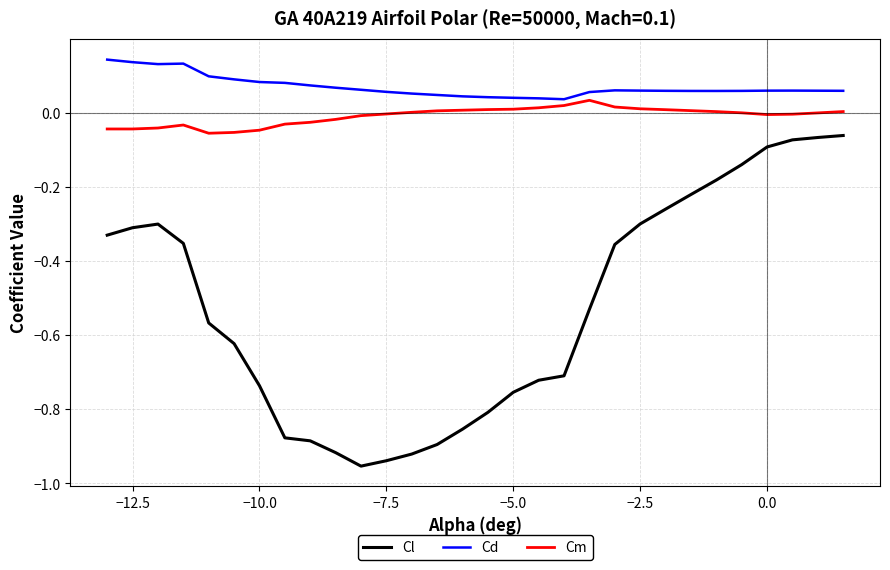

Which series has the widest spread of values?

Cl